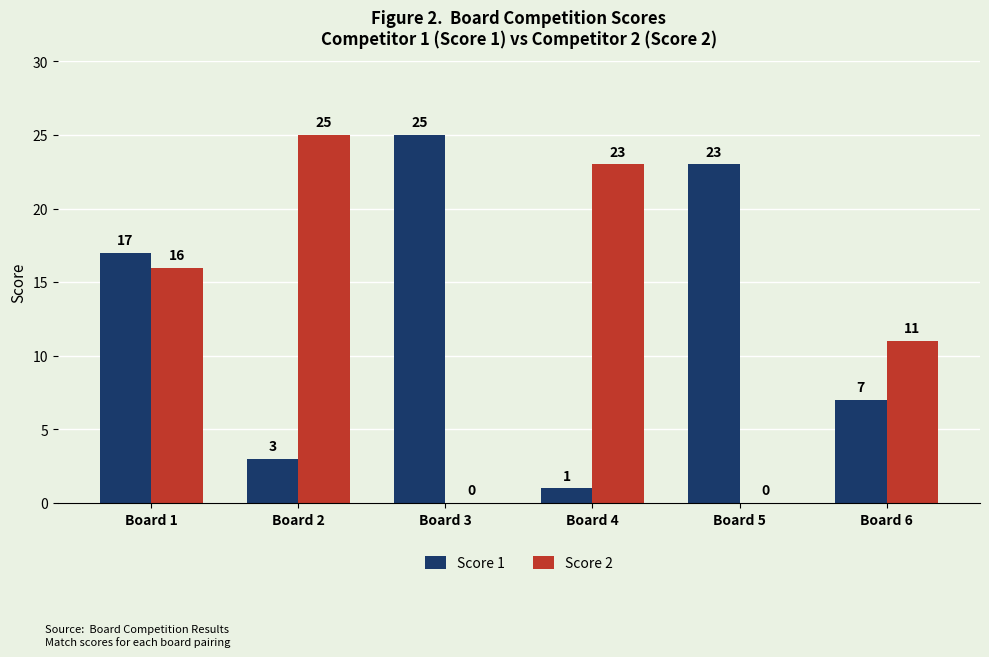

What is the maximum value shown in the chart?

25